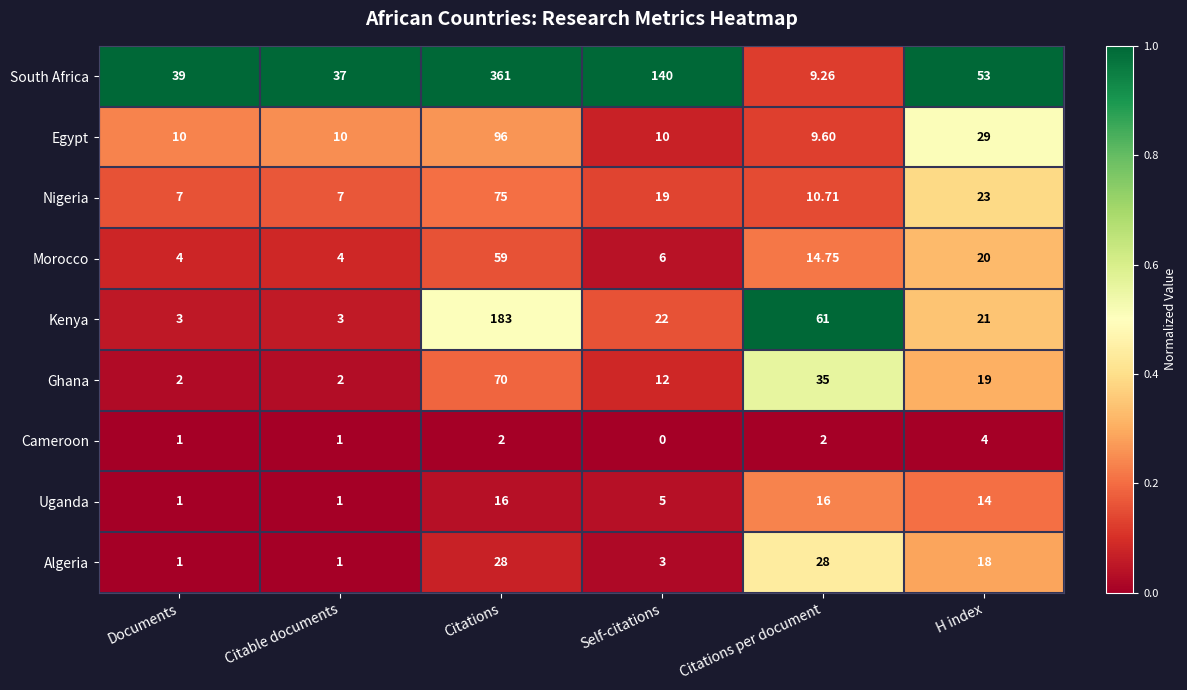

Which series changed the most between Citations and Citations per document?

South Africa